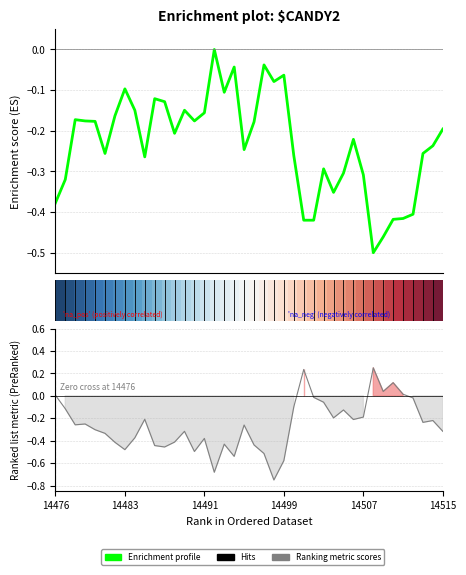

Rank the series by their average value, from lowest to highest.

Ranking metric scores, Enrichment profile